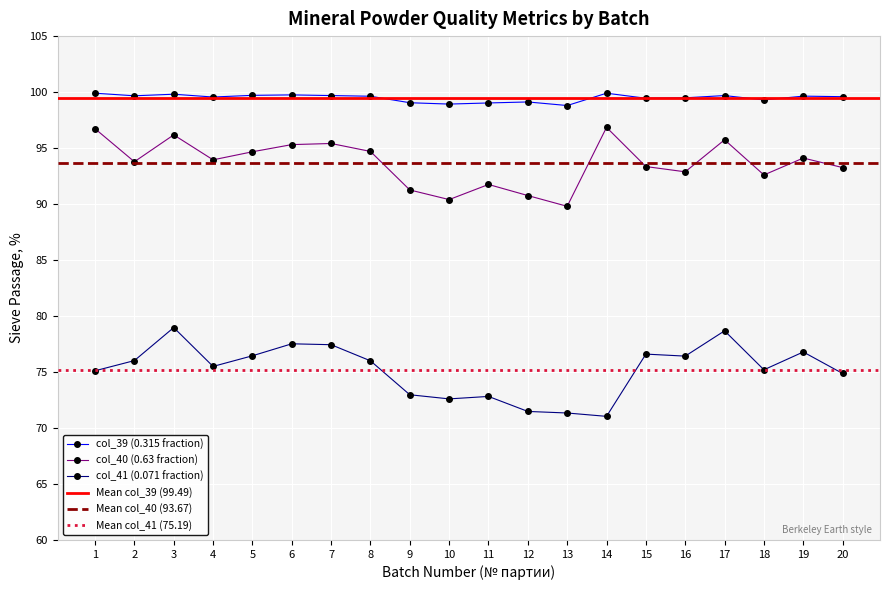

How many values in the col_39 series exceed 99?

18